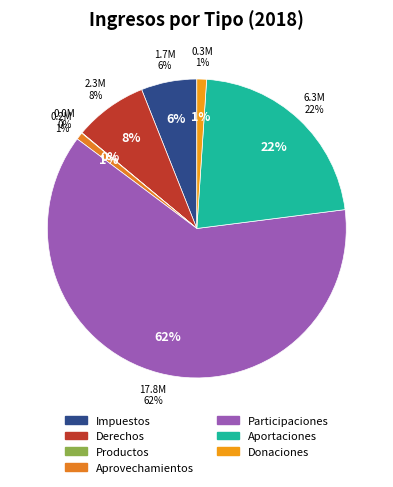

Which category has the smallest portion of the pie?

Productos